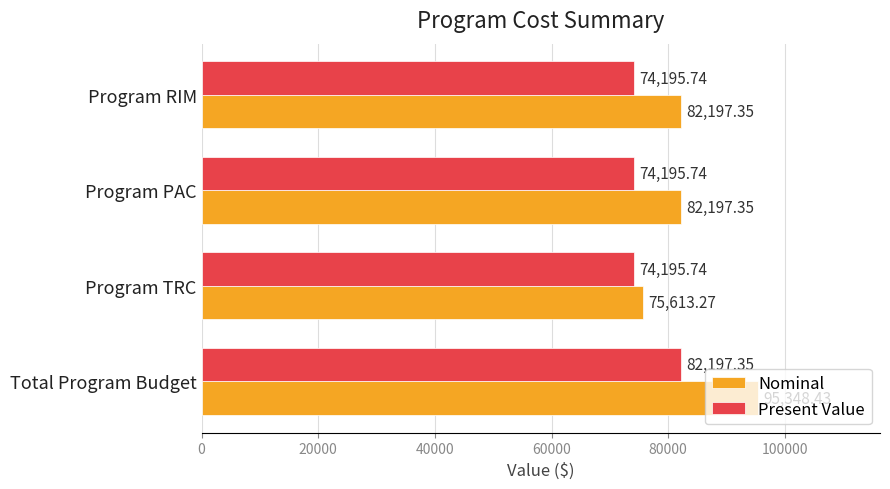

Which series has the widest spread of values?

Nominal